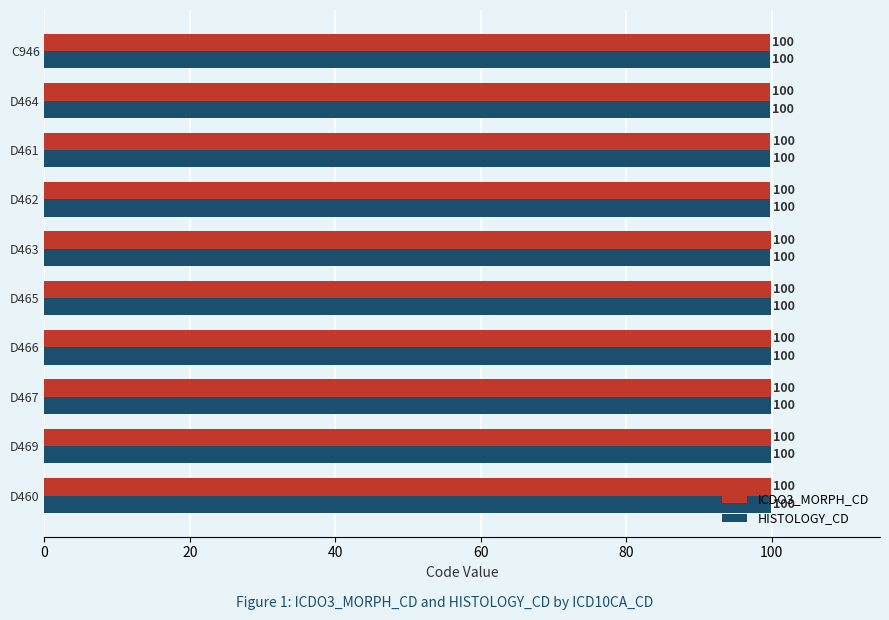

What is the maximum value for ICDO3_MORPH_CD?

99.9